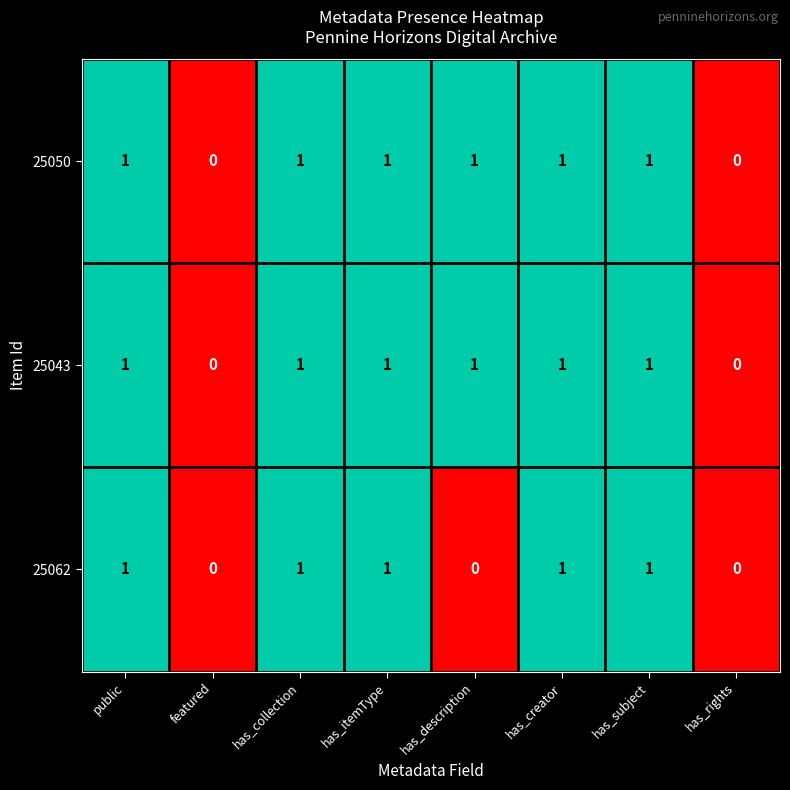

The 25050 series shows 1 at has_creator. True or false?

True